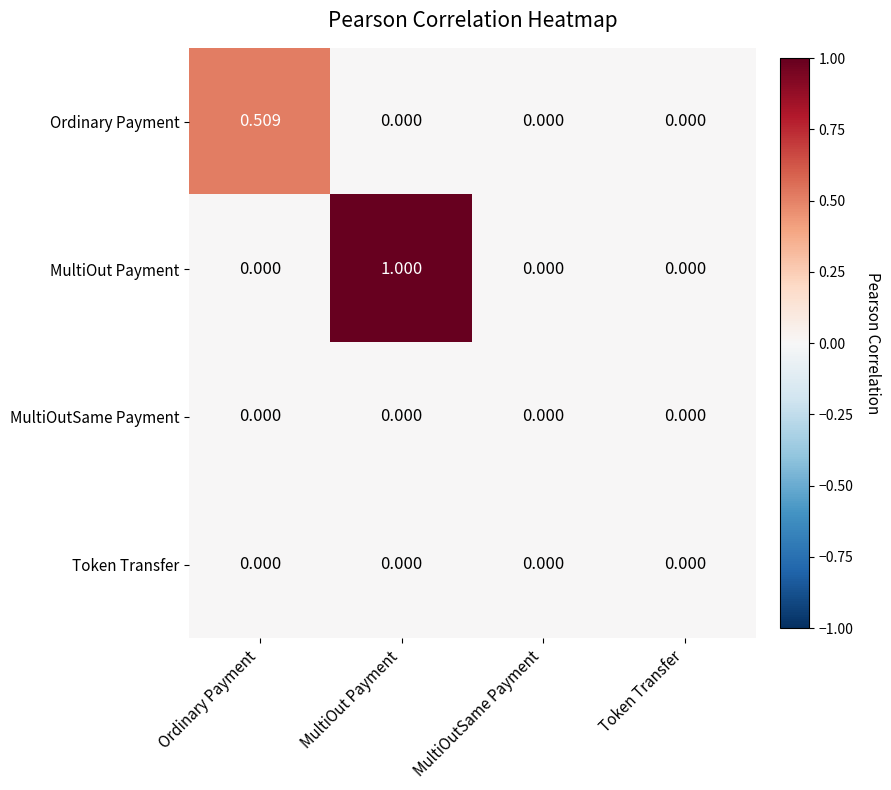

Which series has the largest range (max minus min)?

MultiOut Payment